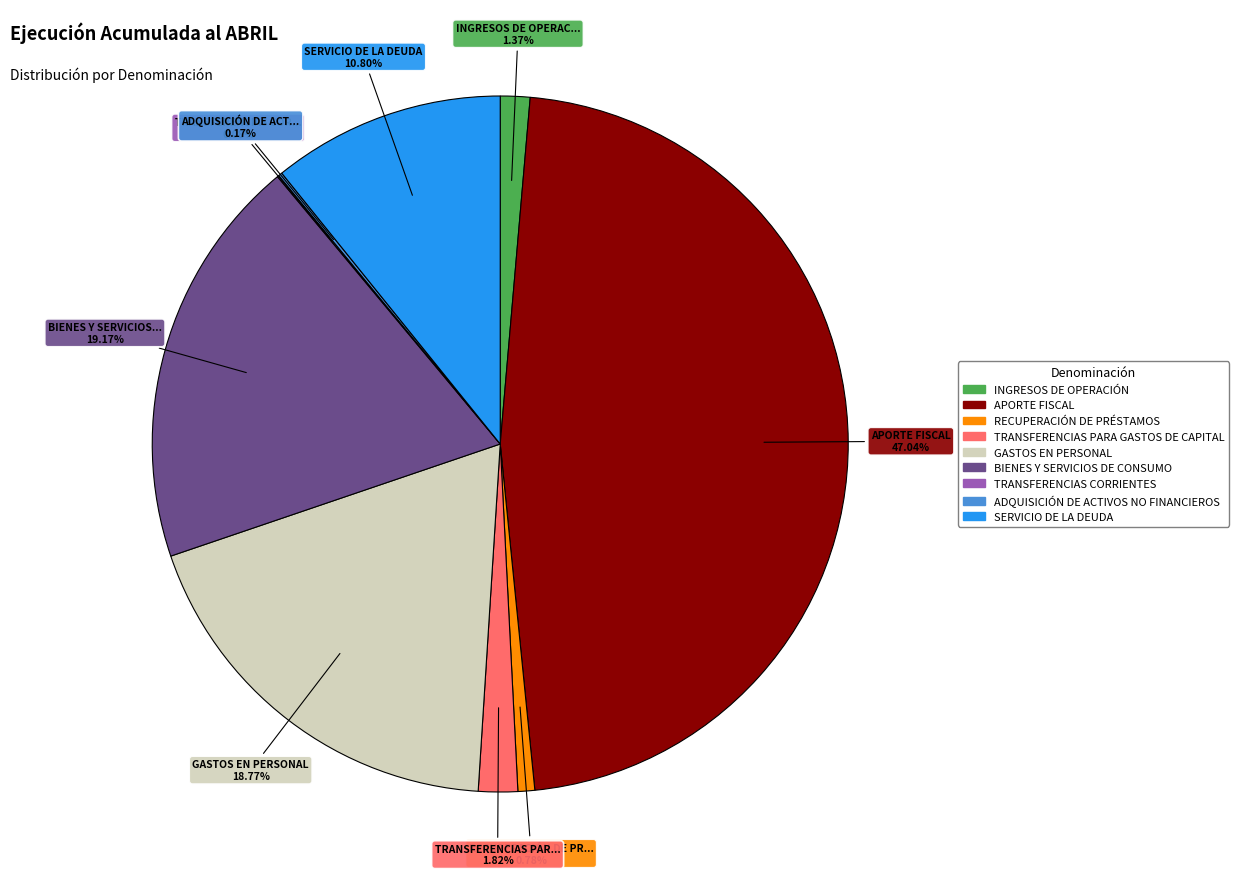

What is the largest slice in the pie chart?

APORTE FISCAL